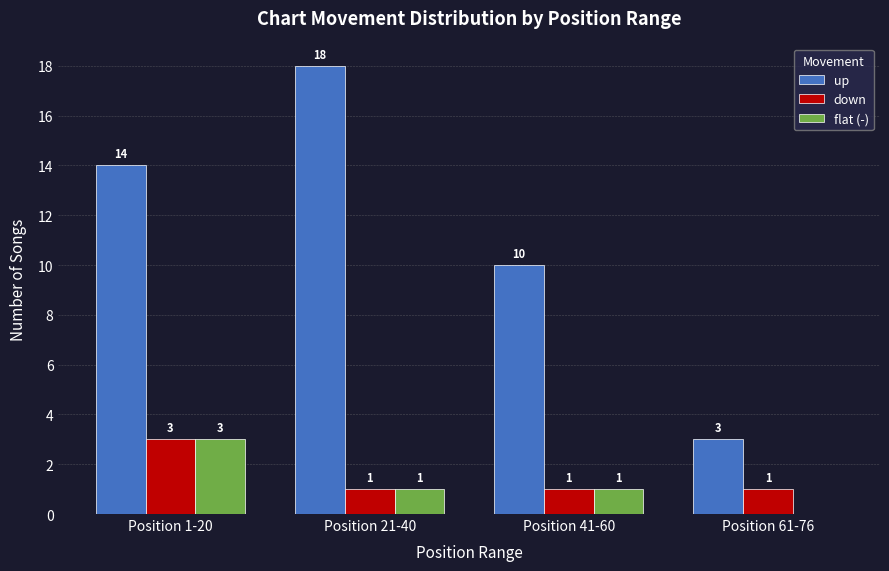

Count the number of categories in the chart.

4